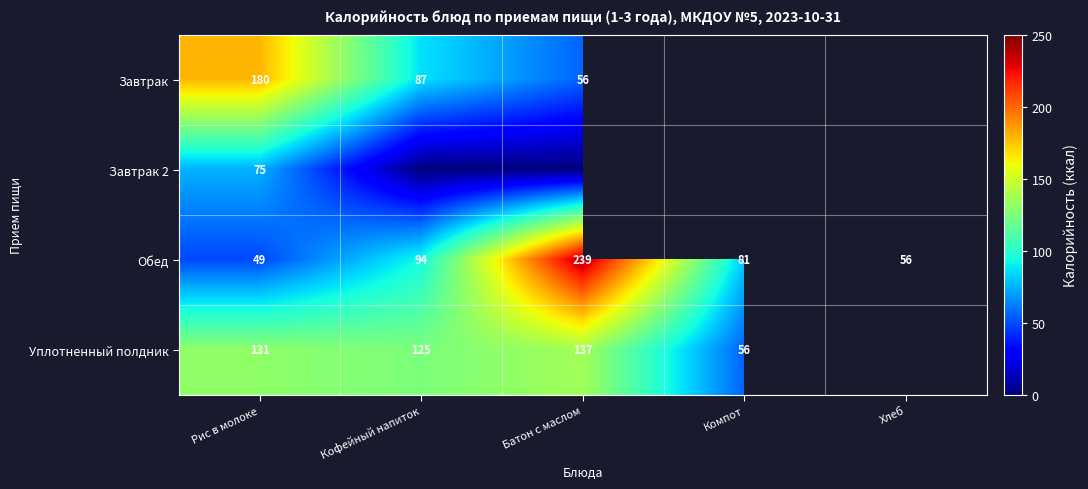

Is it true that Обед equals 56.0 at Хлеб?

True